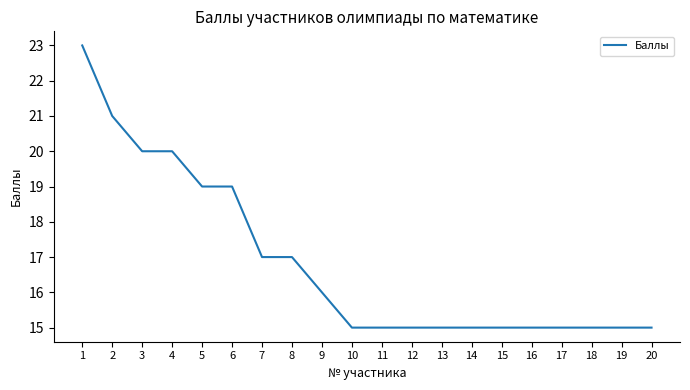

The chart shows a value of 4 at 8. True or false?

False